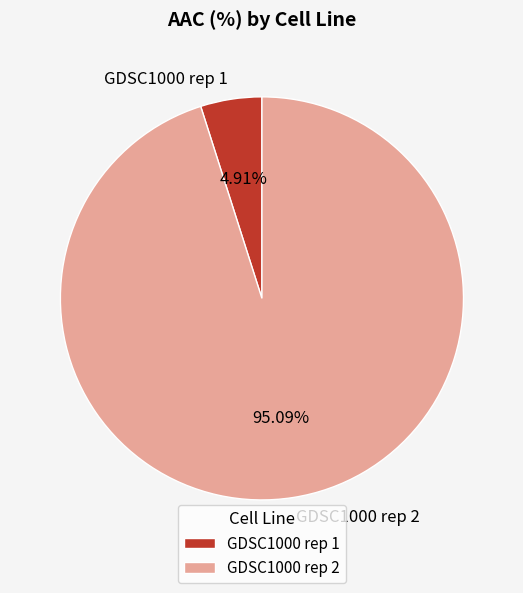

Is GDSC1000 rep 1 the majority of the pie?

No